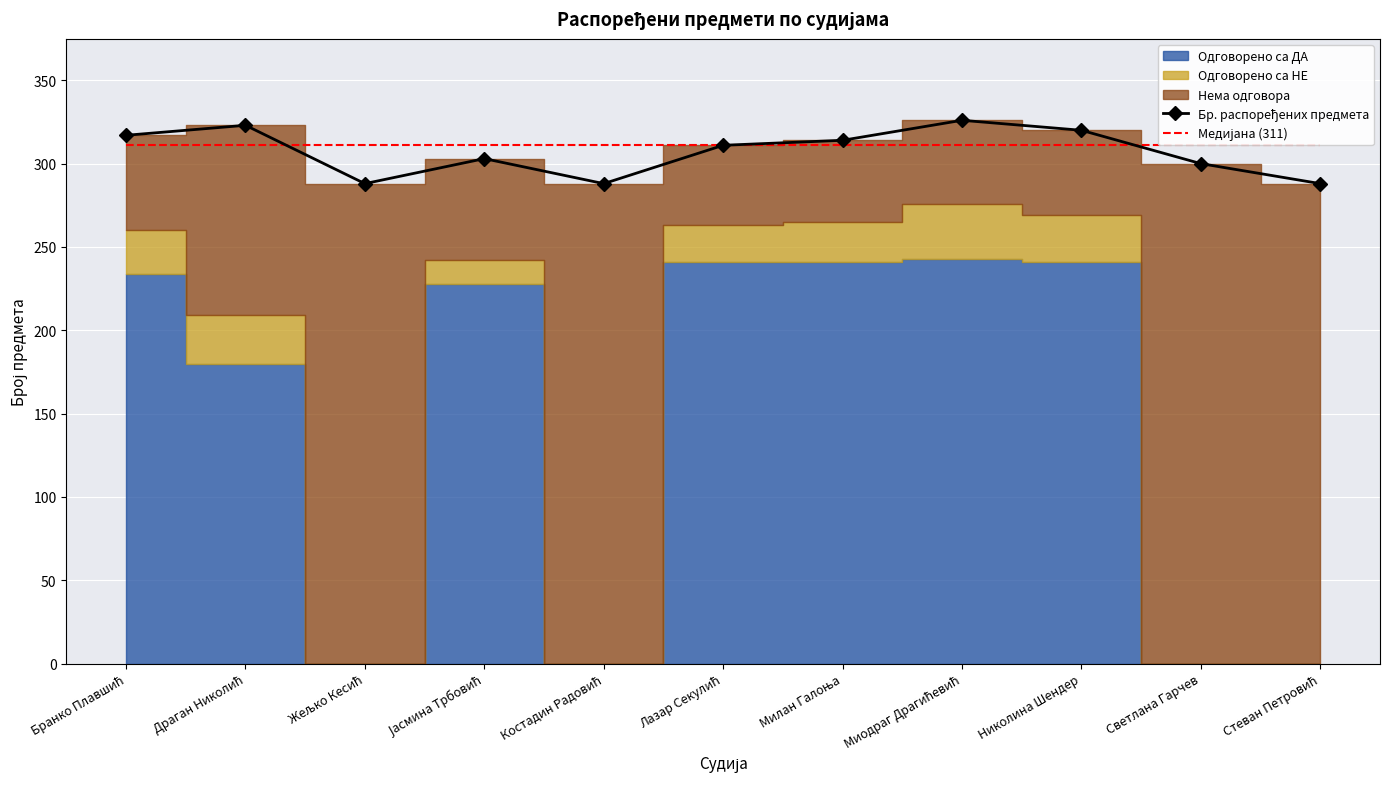

What is the label of the 6th point from the right?

Лазар Секулић